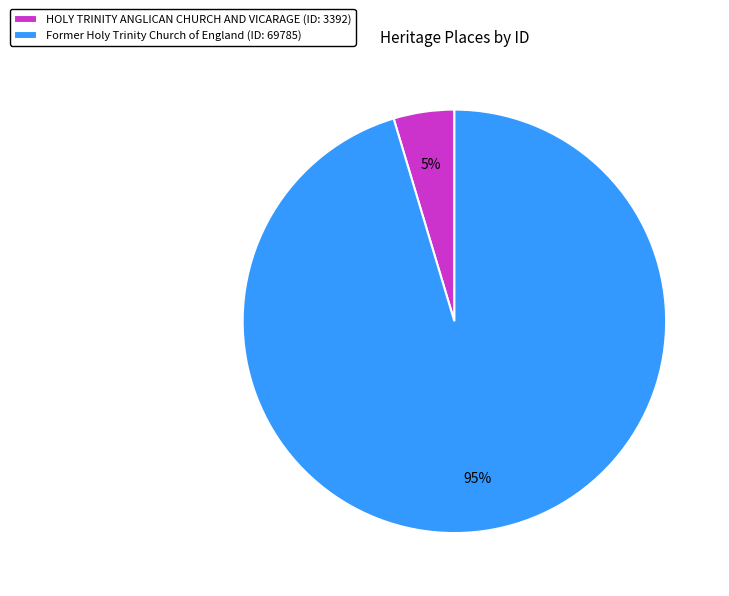

Combined, do Former Holy Trinity Church of England (ID: 69785) and HOLY TRINITY ANGLICAN CHURCH AND VICARAGE (ID: 3392) account for over 50%?

Yes